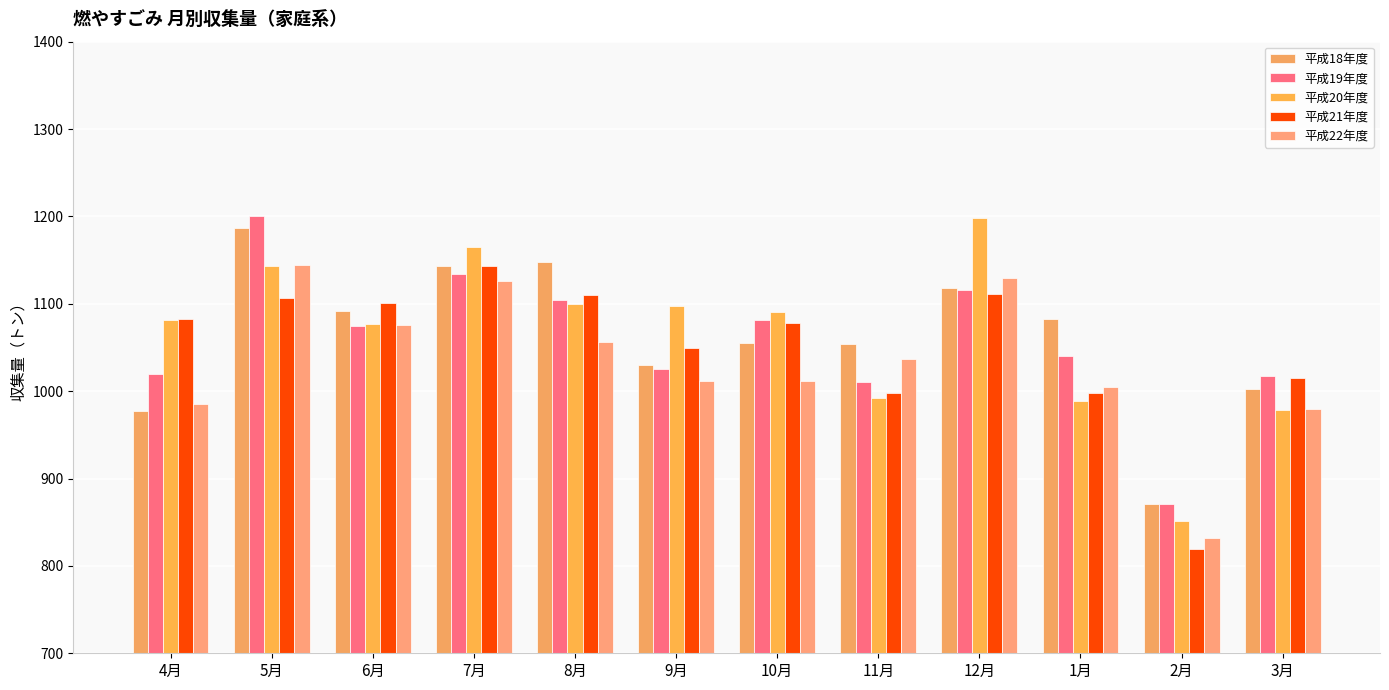

What value does the 平成19年度 series have at 9月?

1025.2